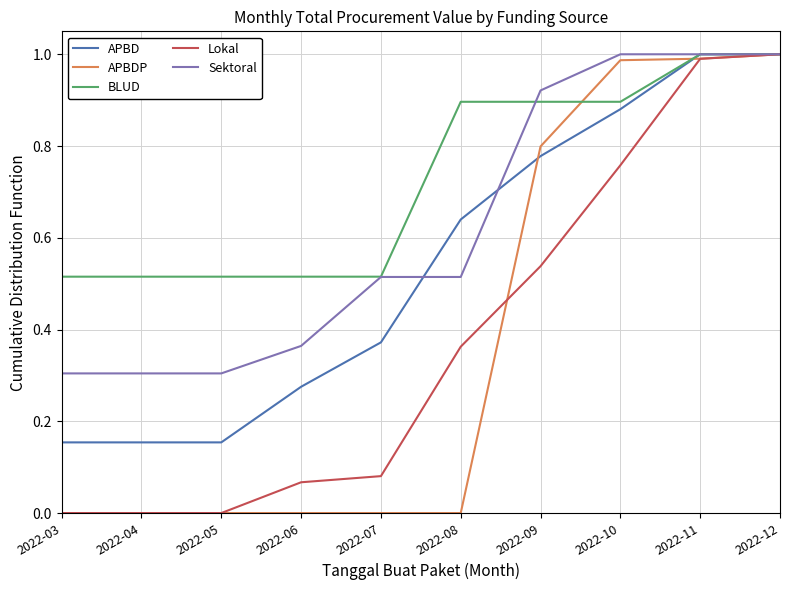

Which series changed the most between 2022-04 and 2022-09?

APBDP